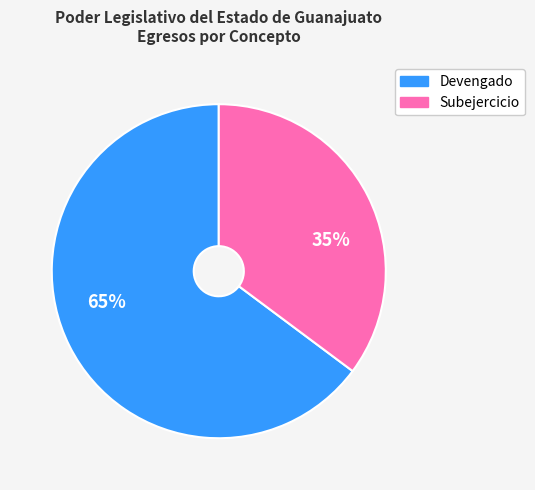

To the nearest percent, what percentage of the pie is Subejercicio?

35%